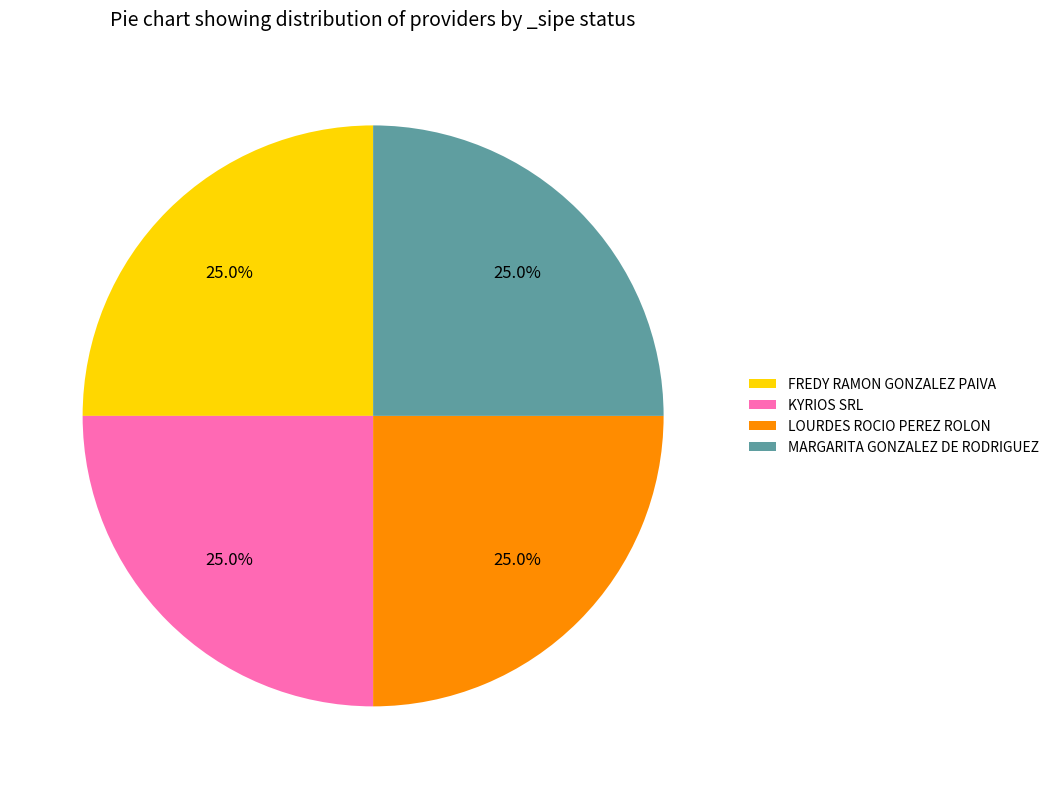

What portion of the pie excludes FREDY RAMON GONZALEZ PAIVA?

75.0%